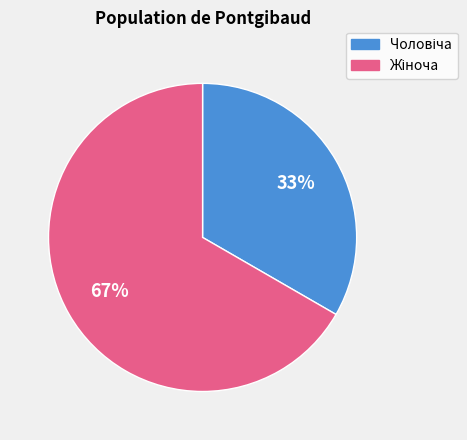

To the nearest percent, what is the average slice percentage?

50%